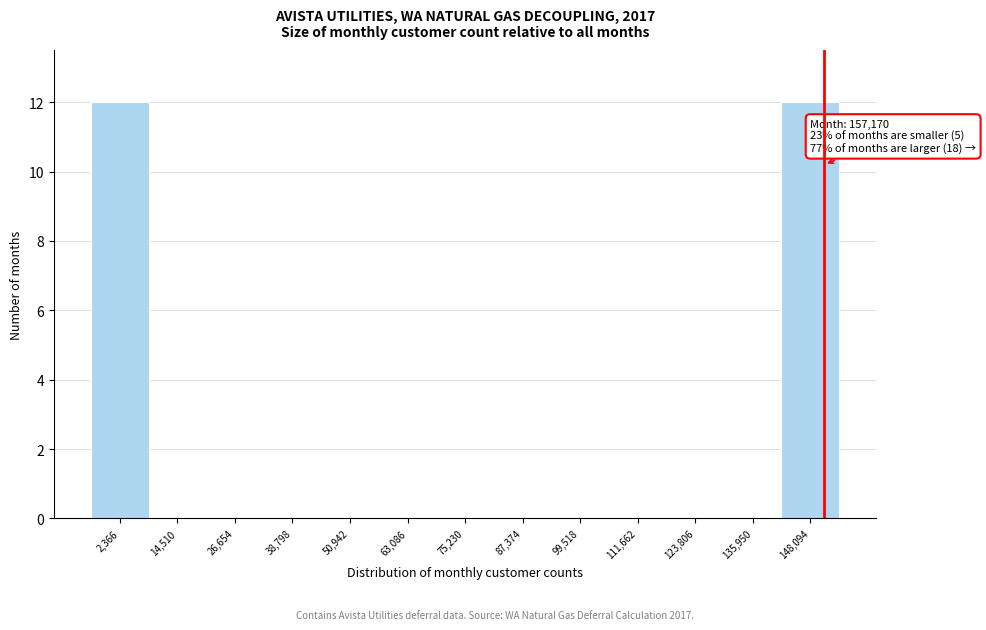

Reading left to right, extract all data points from this chart.

2,366=12	14,510=0	26,654=0	38,798=0	50,942=0	63,086=0	75,230=0	87,374=0	99,518=0	111,662=0	123,806=0	135,950=0	148,094=12